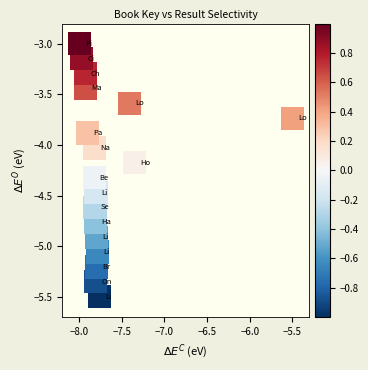

What is the range of X values (max minus min)?

2.5